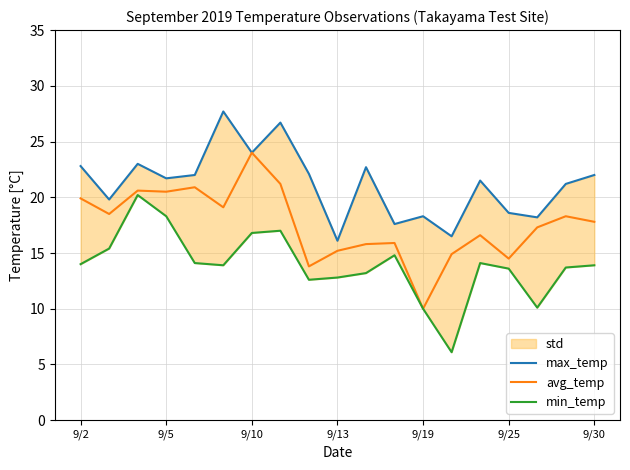

True or false: avg_temp has a value of 15.2 at 9/13.

True